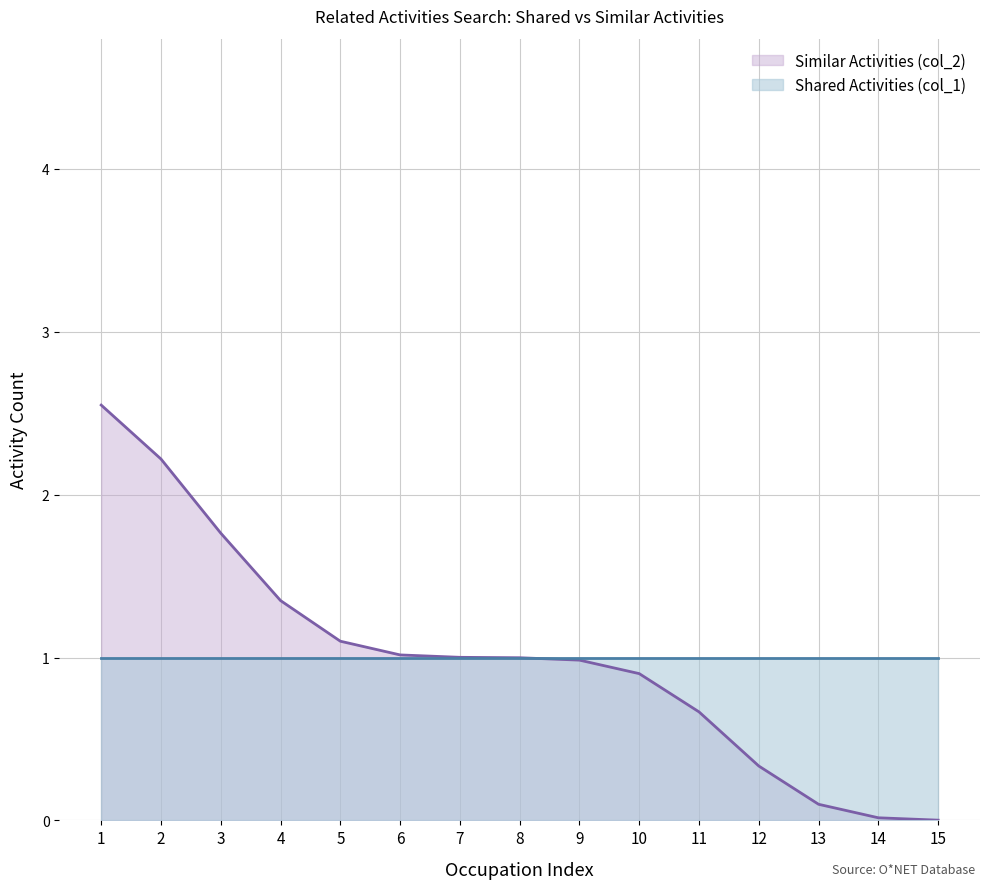

Reading left to right, extract all data points from this chart.

Similar Activities (col_2) line: 2.6	2.2	1.8	1.3	1.1	1.0	1.0	1.0	1.0	0.9	0.7	0.3	0.1	0.0	0.0
Shared Activities (col_1) line: 1.0	1.0	1.0	1.0	1.0	1.0	1.0	1.0	1.0	1.0	1.0	1.0	1.0	1.0	1.0